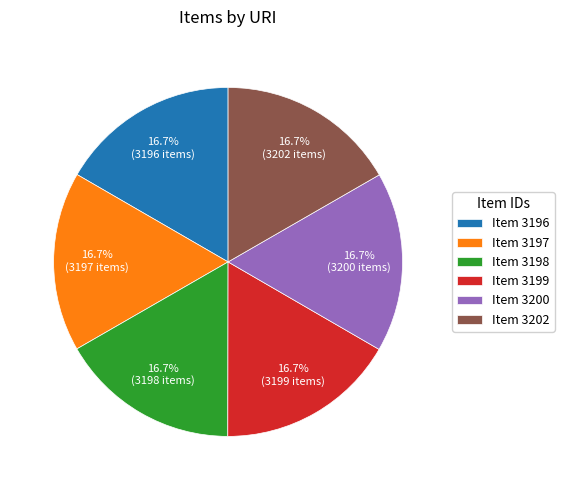

What is the ratio of the value at Item 3196 to the value at Item 3202?

1.0